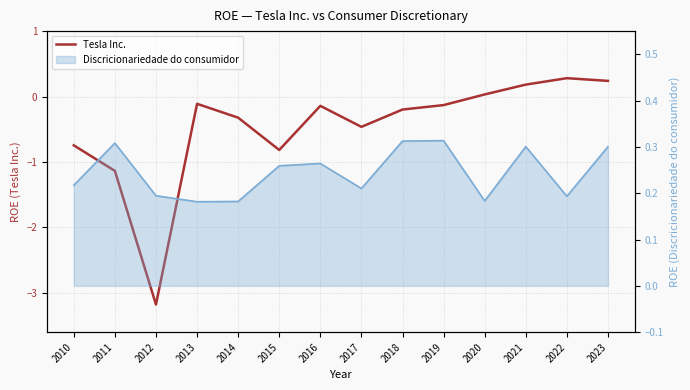

How many lines are shown in the chart?

1